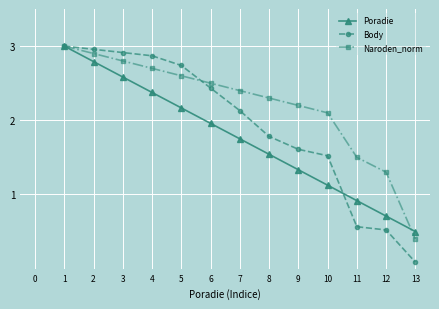

At how many categories does at least one series exceed 1?

12